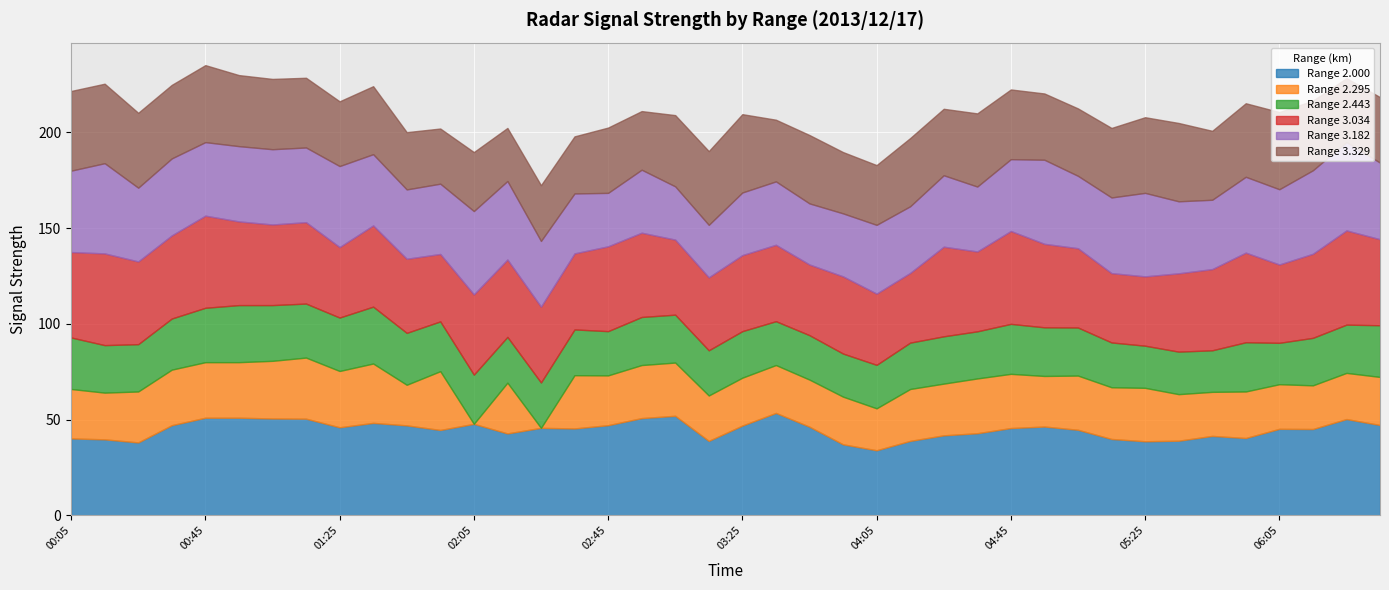

What is the difference between the 2.000 values at 2013/12/17 03:25 and 2013/12/17 04:55?

0.5